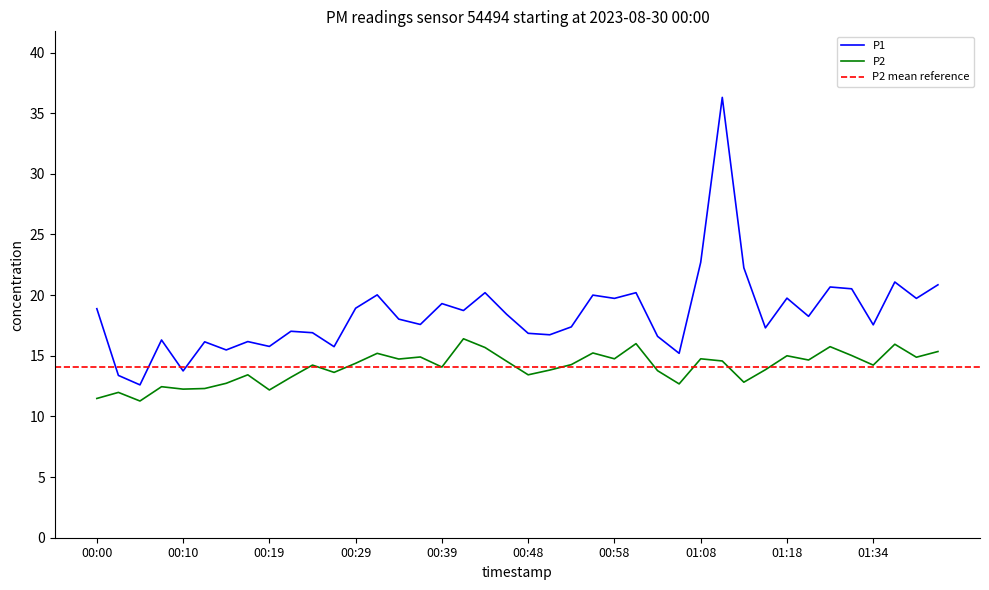

Between 01:34 and 00:22, which is larger?

01:34